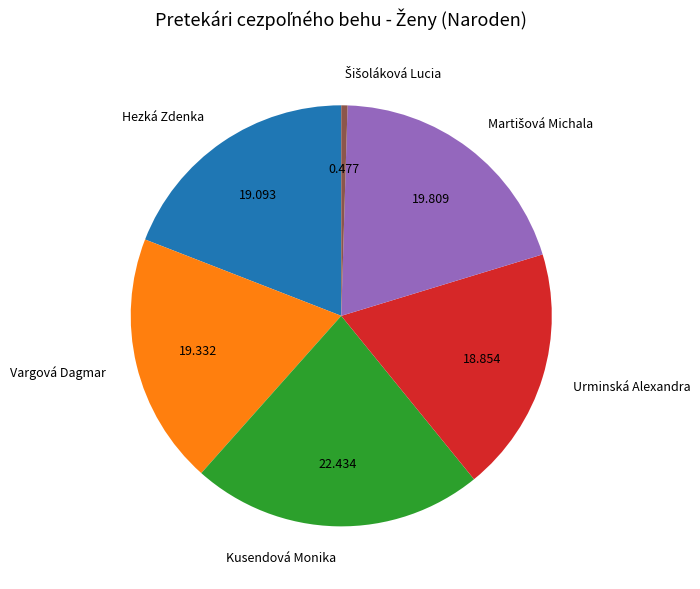

Is it true that Vargová Dagmar is 19% of the pie?

True